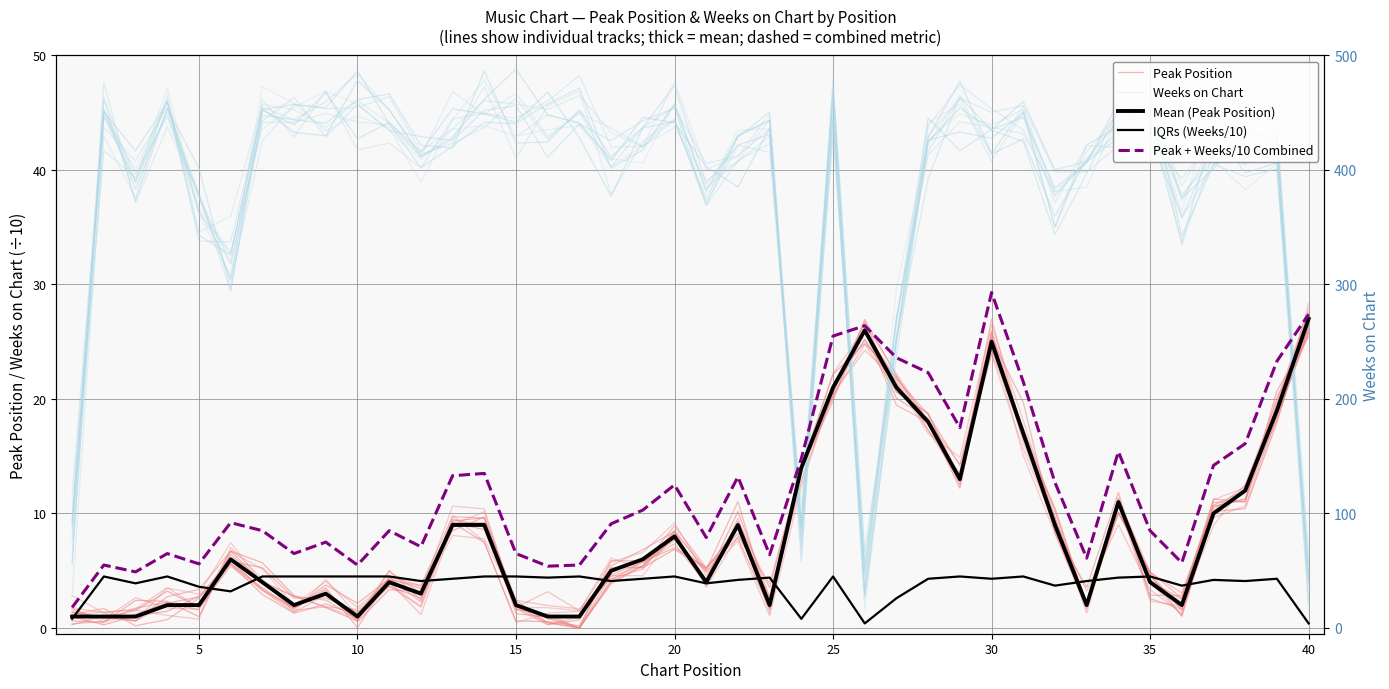

True or false: Peak + Weeks/10 Combined and Peak Position intersect in this chart.

False